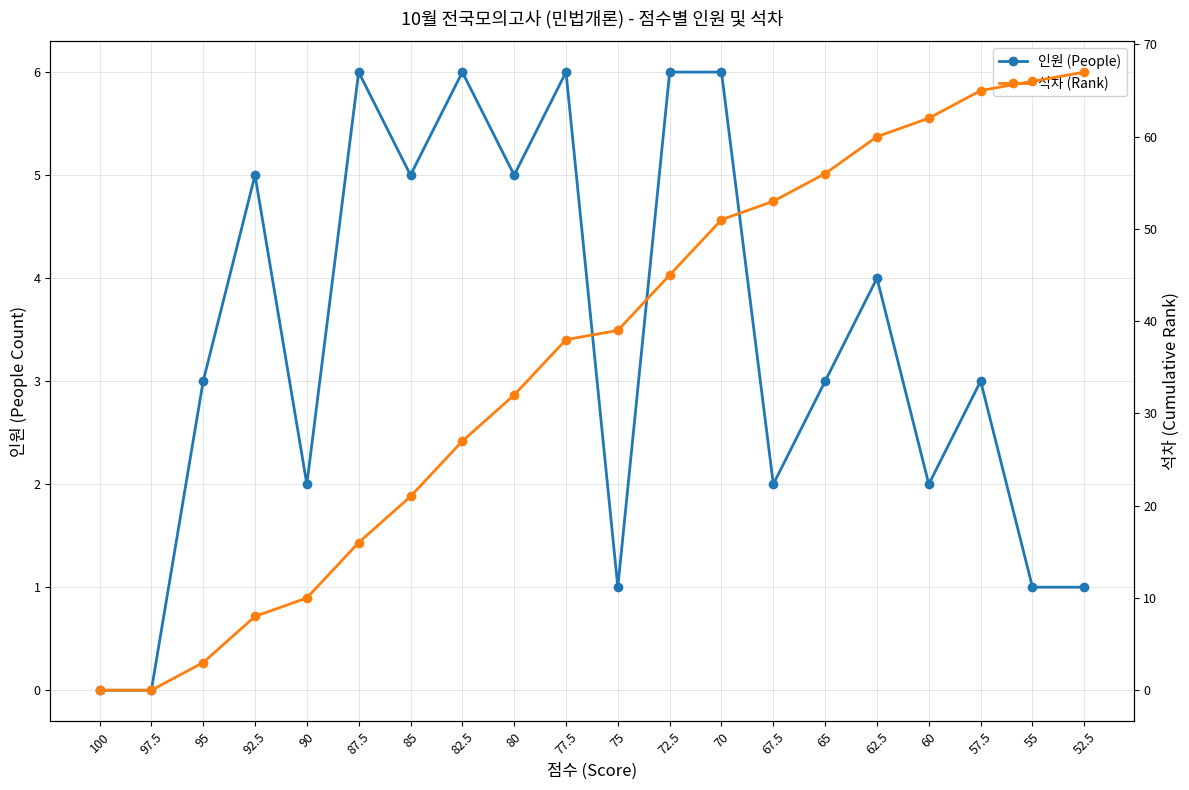

At which category is the sum across all series the highest?

57.5